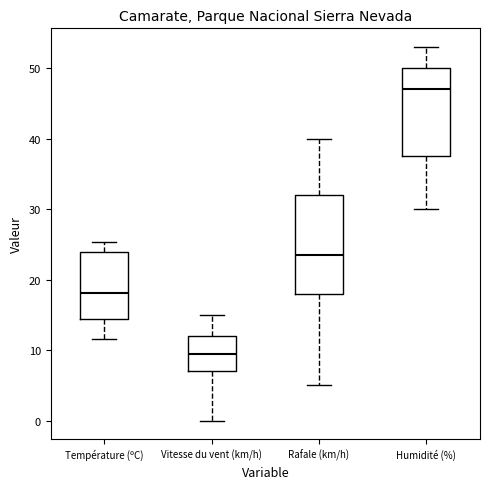

Where does the upper whisker of the box for Vitesse du vent (km/h) end on the y-axis? The values are not printed on the chart, so give them approximately, as read against the axis.

15